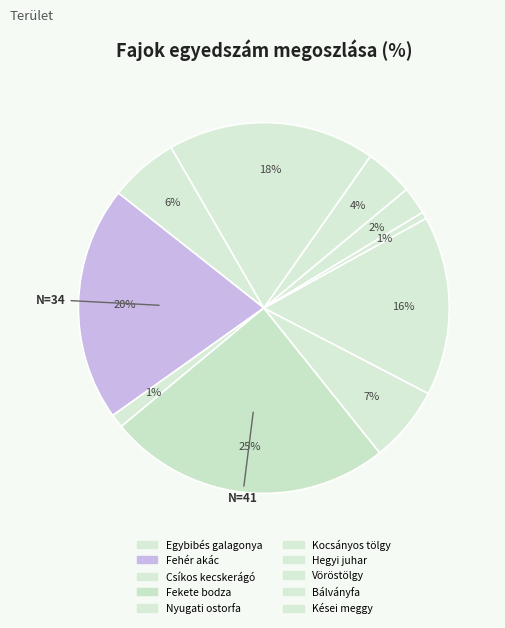

What is the change in value from Csíkos kecskerágó to Fekete bodza?

+39